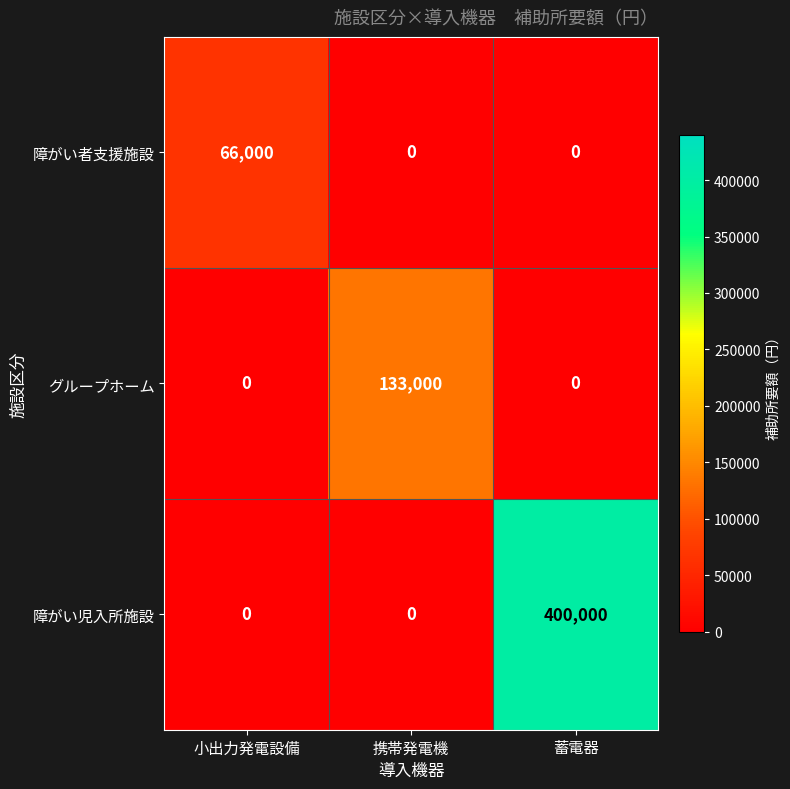

What is the greatest value displayed?

400000